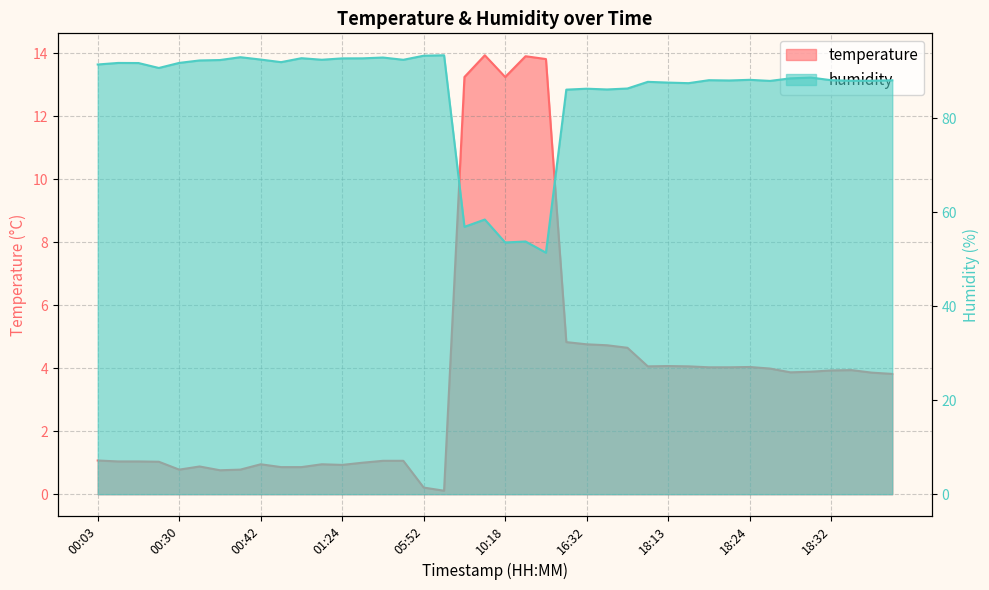

True or false: humidity has more than 0 interior local peaks.

True